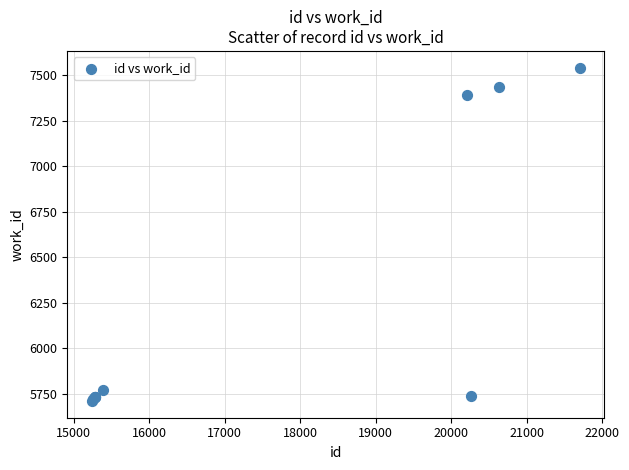

What Y value in the scatter plot is closest to 6626?

7392